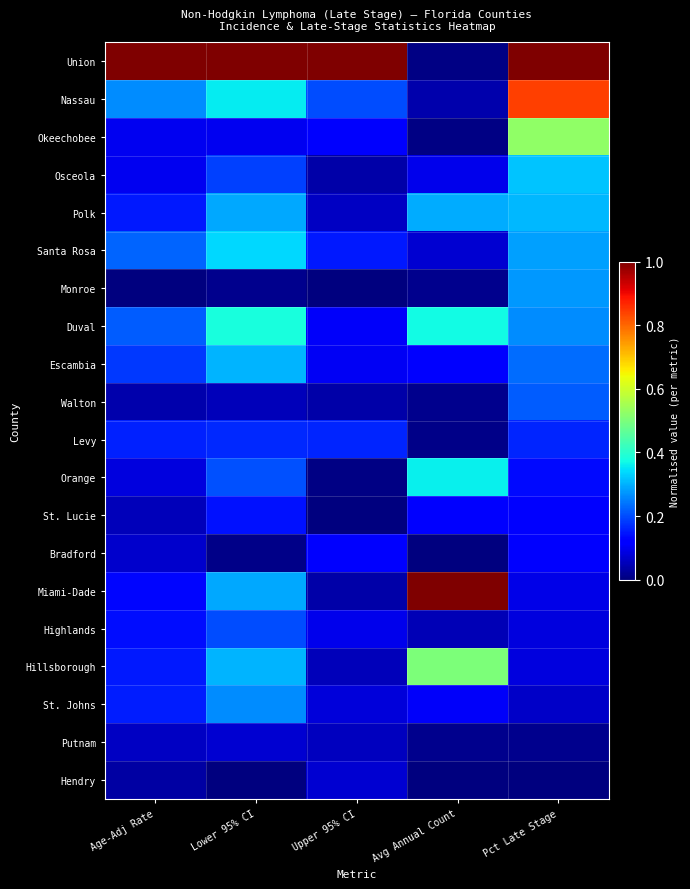

Reading left to right, what are all the values shown in this chart?

Union: Age-Adj Rate=1.0	Lower 95% CI=1.0	Upper 95% CI=1.0	Avg Annual Count=0.0	Pct Late Stage=1.0
Nassau: Age-Adj Rate=0.3	Lower 95% CI=0.4	Upper 95% CI=0.2	Avg Annual Count=0.0	Pct Late Stage=0.8
Okeechobee: Age-Adj Rate=0.1	Lower 95% CI=0.1	Upper 95% CI=0.1	Avg Annual Count=0.0	Pct Late Stage=0.5
Osceola: Age-Adj Rate=0.1	Lower 95% CI=0.2	Upper 95% CI=0.0	Avg Annual Count=0.1	Pct Late Stage=0.3
Polk: Age-Adj Rate=0.1	Lower 95% CI=0.3	Upper 95% CI=0.1	Avg Annual Count=0.3	Pct Late Stage=0.3
Santa Rosa: Age-Adj Rate=0.2	Lower 95% CI=0.3	Upper 95% CI=0.1	Avg Annual Count=0.1	Pct Late Stage=0.3
Monroe: Age-Adj Rate=0.0	Lower 95% CI=0.0	Upper 95% CI=0.0	Avg Annual Count=0.0	Pct Late Stage=0.3
Duval: Age-Adj Rate=0.2	Lower 95% CI=0.4	Upper 95% CI=0.1	Avg Annual Count=0.4	Pct Late Stage=0.3
Escambia: Age-Adj Rate=0.2	Lower 95% CI=0.3	Upper 95% CI=0.1	Avg Annual Count=0.1	Pct Late Stage=0.2
Walton: Age-Adj Rate=0.0	Lower 95% CI=0.1	Upper 95% CI=0.0	Avg Annual Count=0.0	Pct Late Stage=0.2
Levy: Age-Adj Rate=0.2	Lower 95% CI=0.2	Upper 95% CI=0.2	Avg Annual Count=0.0	Pct Late Stage=0.2
Orange: Age-Adj Rate=0.1	Lower 95% CI=0.2	Upper 95% CI=0.0	Avg Annual Count=0.4	Pct Late Stage=0.1
St. Lucie: Age-Adj Rate=0.1	Lower 95% CI=0.1	Upper 95% CI=0.0	Avg Annual Count=0.1	Pct Late Stage=0.1
Bradford: Age-Adj Rate=0.1	Lower 95% CI=0.0	Upper 95% CI=0.1	Avg Annual Count=0.0	Pct Late Stage=0.1
Miami-Dade: Age-Adj Rate=0.1	Lower 95% CI=0.3	Upper 95% CI=0.0	Avg Annual Count=1.0	Pct Late Stage=0.1
Highlands: Age-Adj Rate=0.1	Lower 95% CI=0.2	Upper 95% CI=0.1	Avg Annual Count=0.1	Pct Late Stage=0.1
Hillsborough: Age-Adj Rate=0.2	Lower 95% CI=0.3	Upper 95% CI=0.1	Avg Annual Count=0.5	Pct Late Stage=0.1
St. Johns: Age-Adj Rate=0.2	Lower 95% CI=0.3	Upper 95% CI=0.1	Avg Annual Count=0.1	Pct Late Stage=0.1
Putnam: Age-Adj Rate=0.1	Lower 95% CI=0.1	Upper 95% CI=0.1	Avg Annual Count=0.0	Pct Late Stage=0.0
Hendry: Age-Adj Rate=0.0	Lower 95% CI=0.0	Upper 95% CI=0.1	Avg Annual Count=0.0	Pct Late Stage=0.0